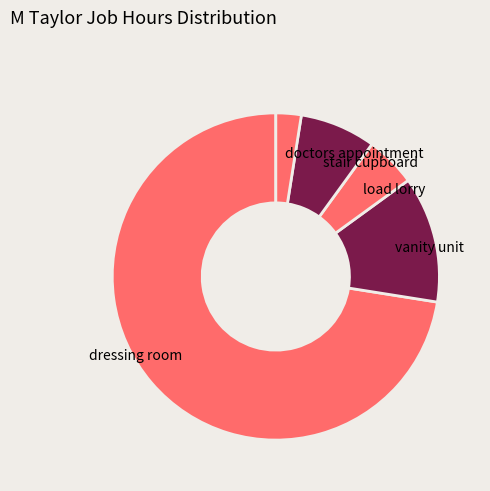

Which slice represents more than half of the pie?

dressing room